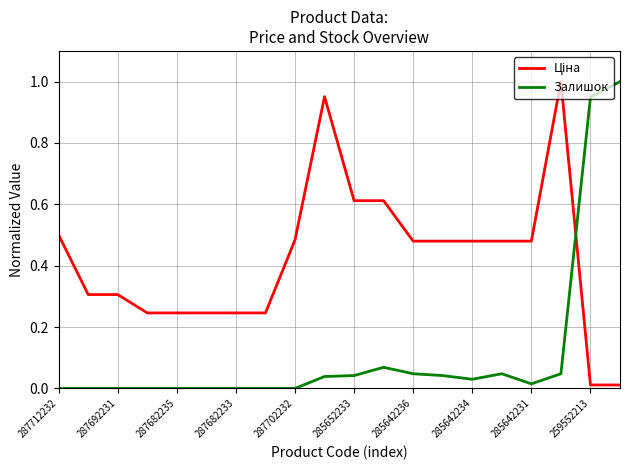

List the series in order of their overall mean, highest first.

Ціна, Залишок